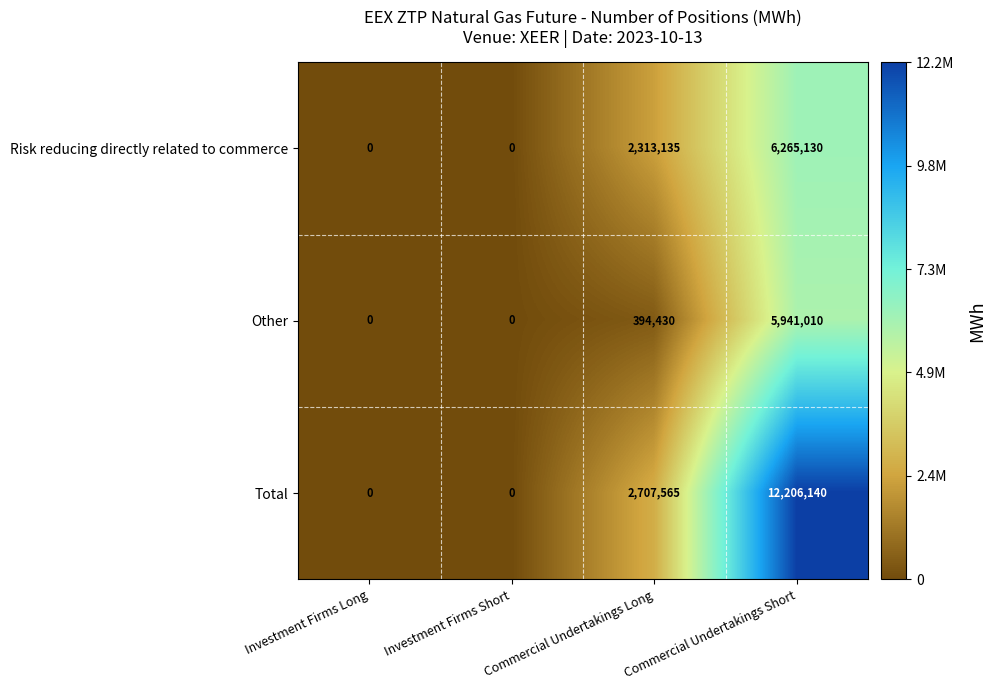

What is the total value across all series at Commercial Undertakings Long?

5415130